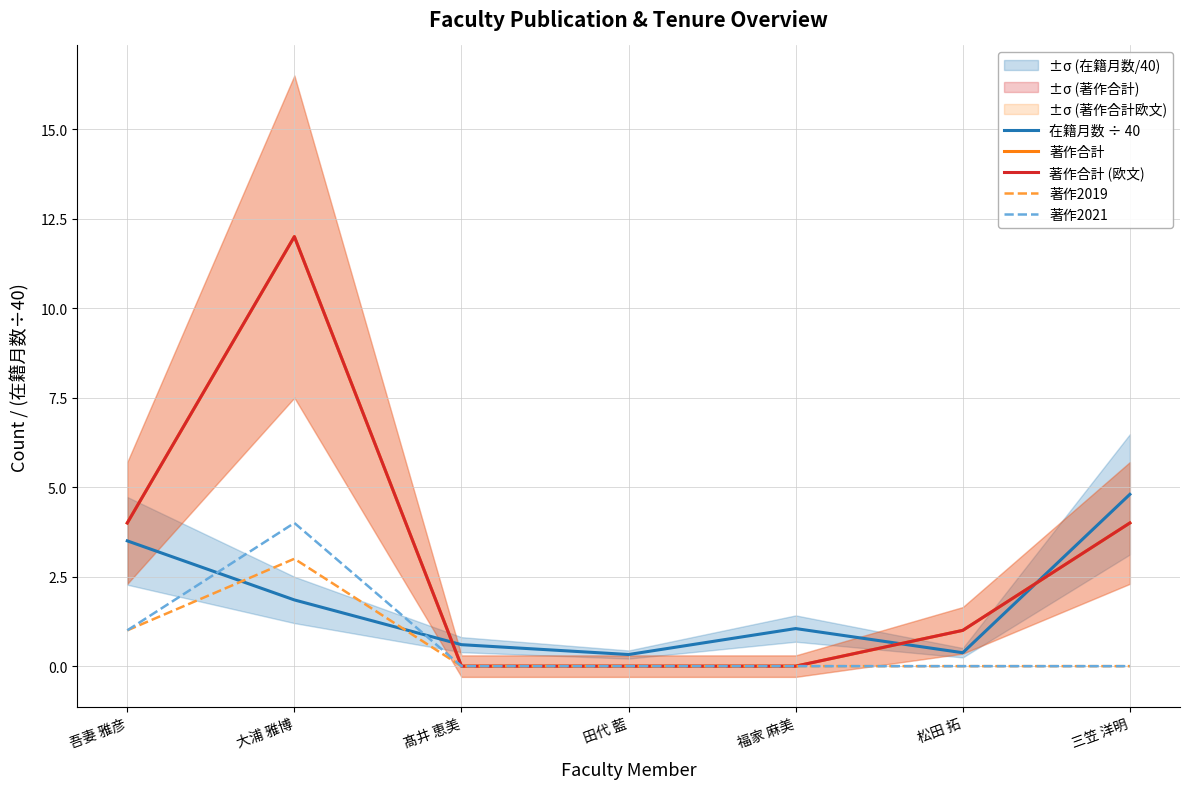

Is the value of 在籍月数 ÷ 40 at 吾妻 雅彦 greater than the value of 著作合計 at 福家 麻美?

Yes